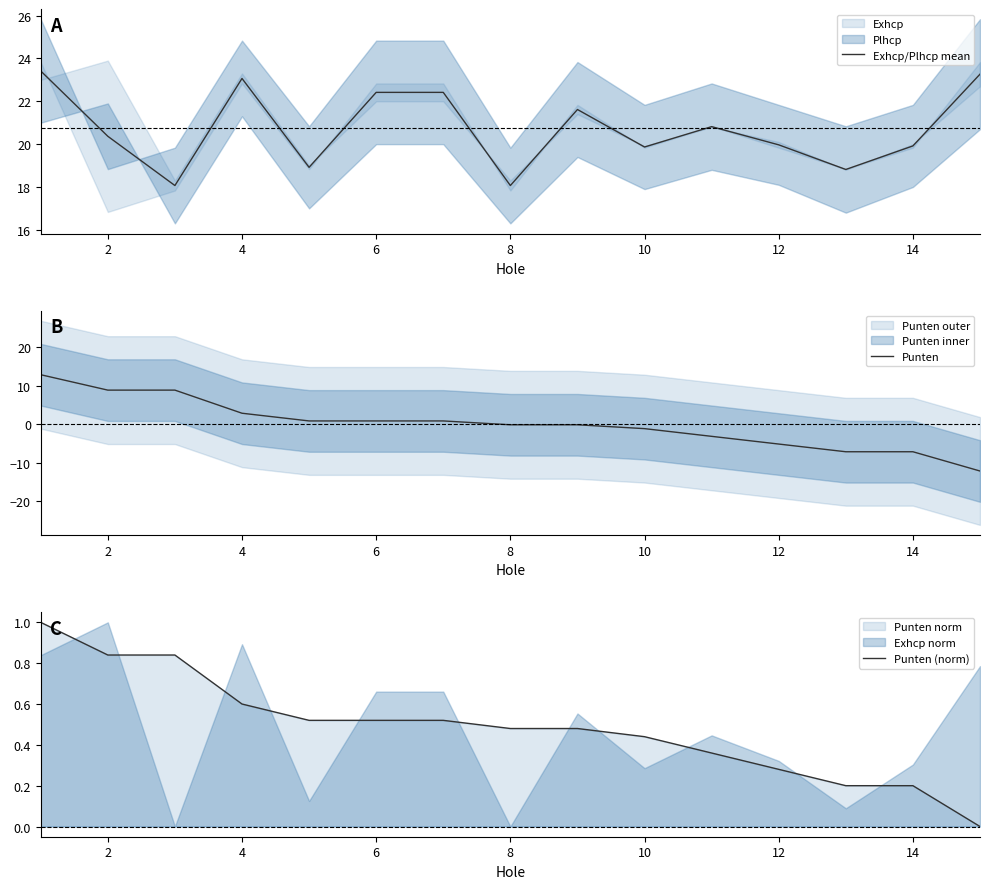

What is the total value across all series at 10?

23.8